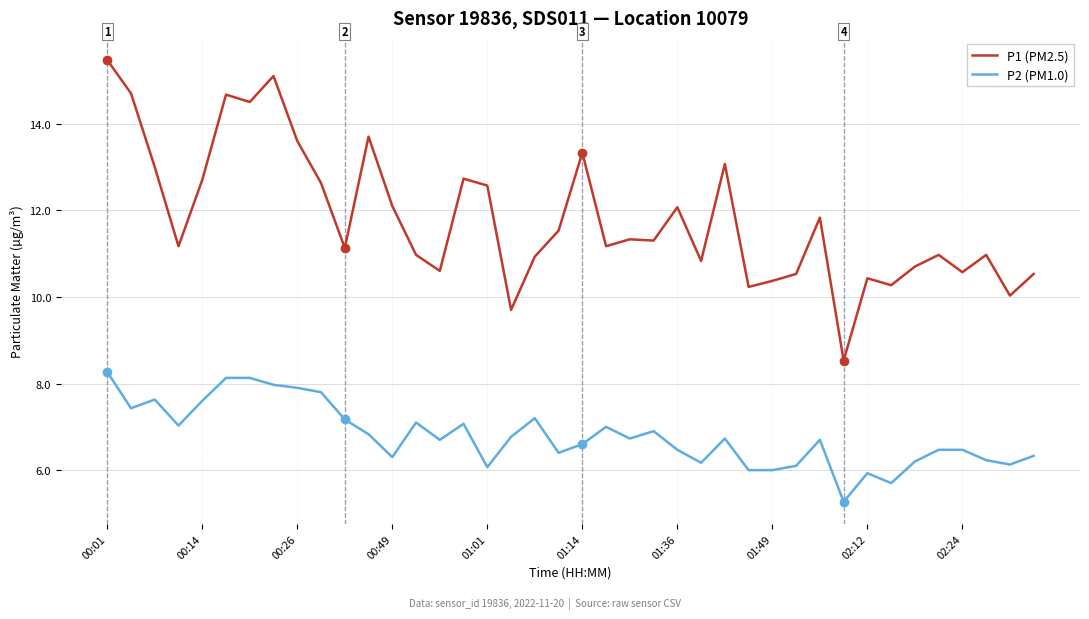

What is the difference between the maximum and minimum values in the P1 (PM2.5) series?

6.9